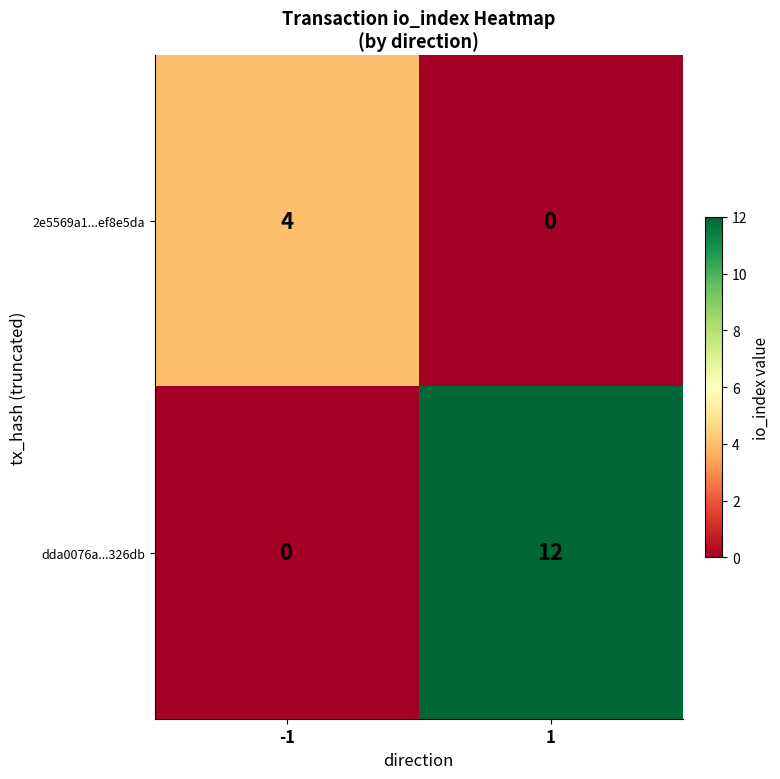

Reading left to right, extract all data points from this chart.

2e5569a1...ef8e5da: 4	0
dda0076a...326db: 0	12